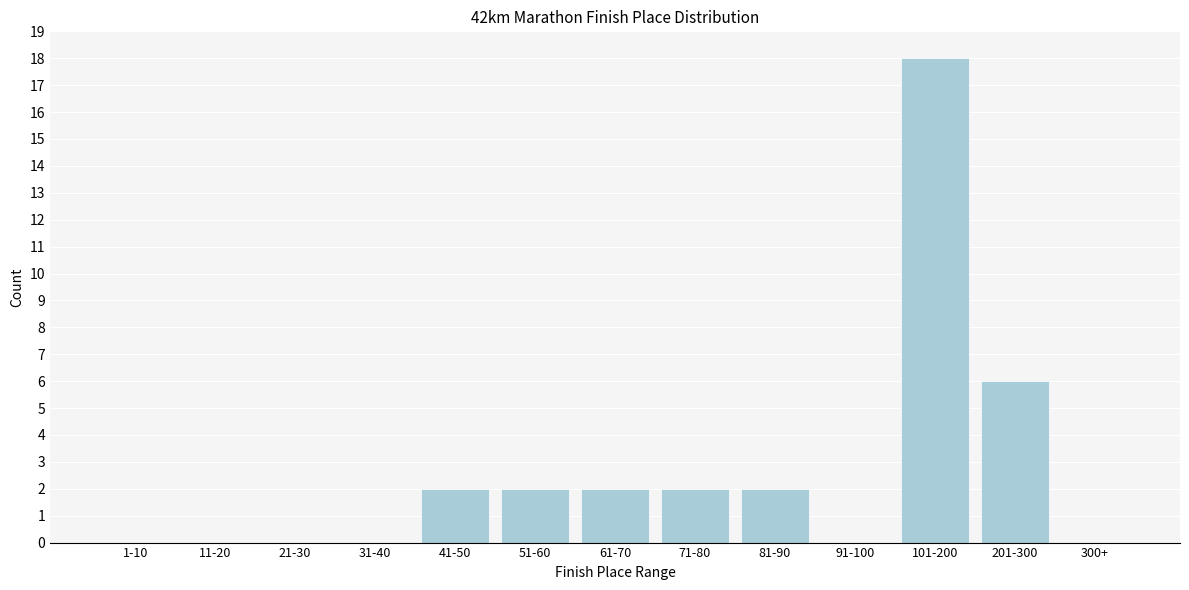

Reading left to right, extract all data points from this chart.

1-10=0	11-20=0	21-30=0	31-40=0	41-50=2	51-60=2	61-70=2	71-80=2	81-90=2	91-100=0	101-200=18	201-300=6	300+=0